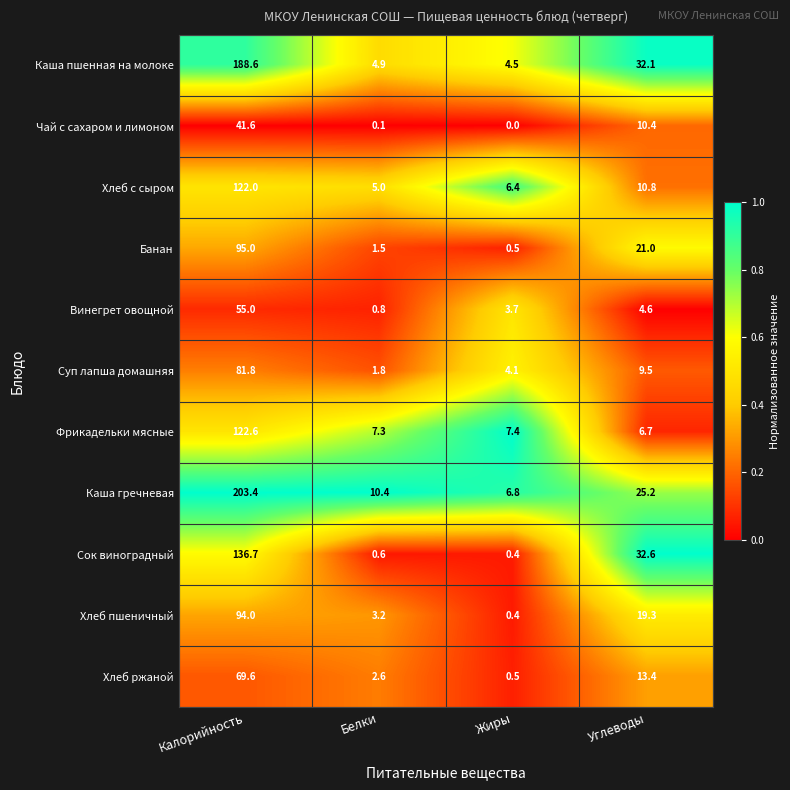

Read the Суп лапша домашняя value at Калорийность.

81.8